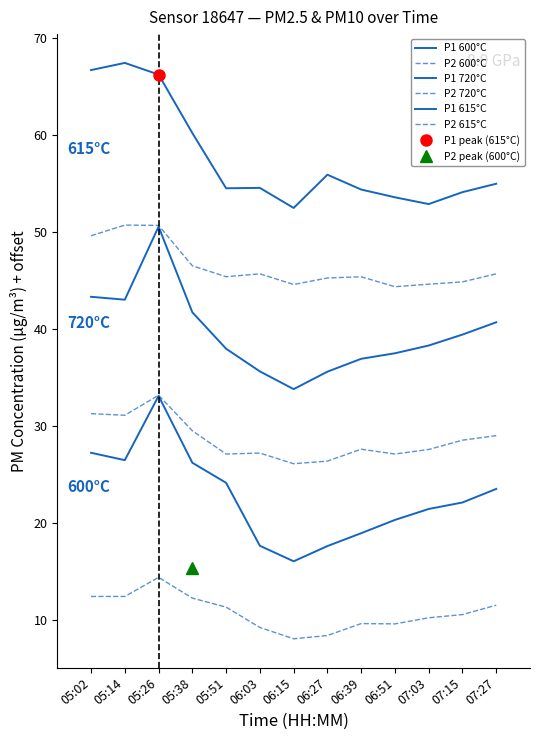

How many distinct data groups are displayed?

6